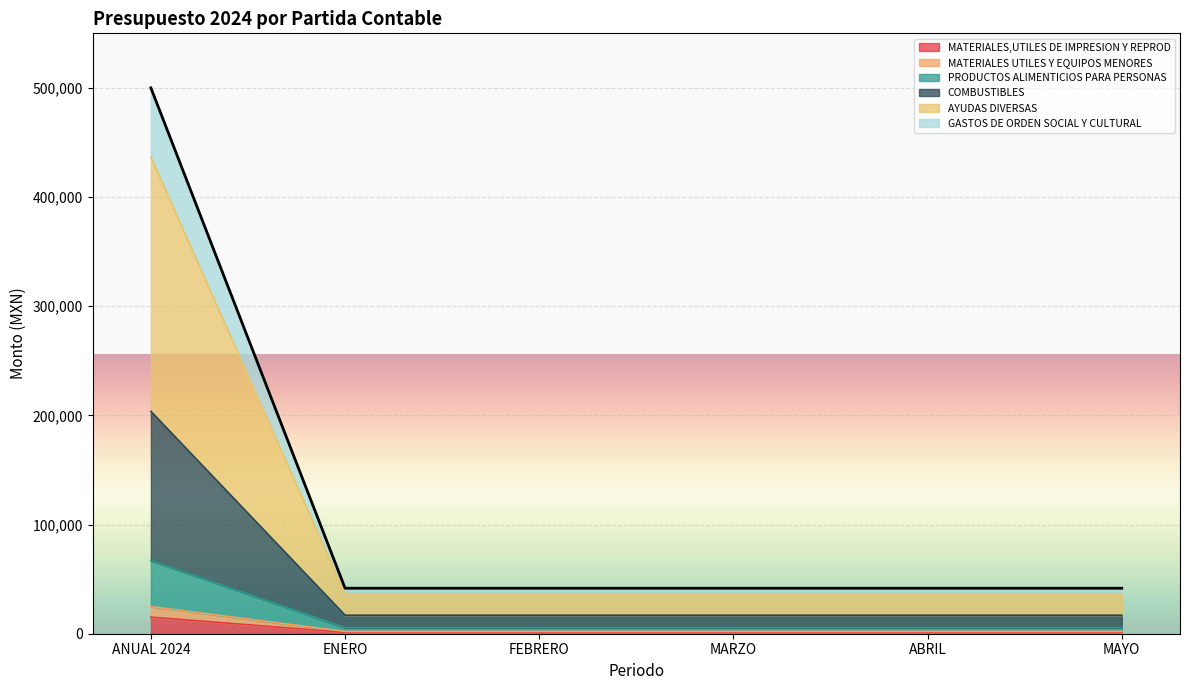

At which category is the sum across all series the highest?

ANUAL 2024